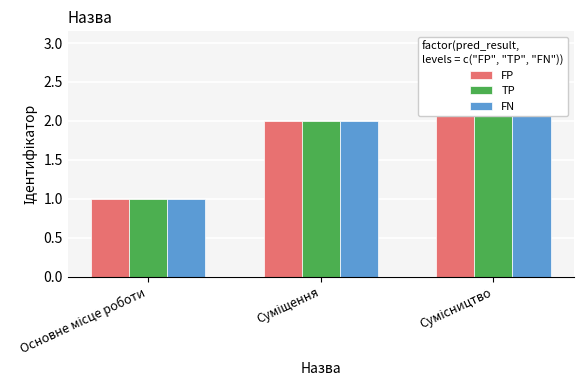

Between Суміщення and Сумісництво, which series saw the biggest shift?

FP